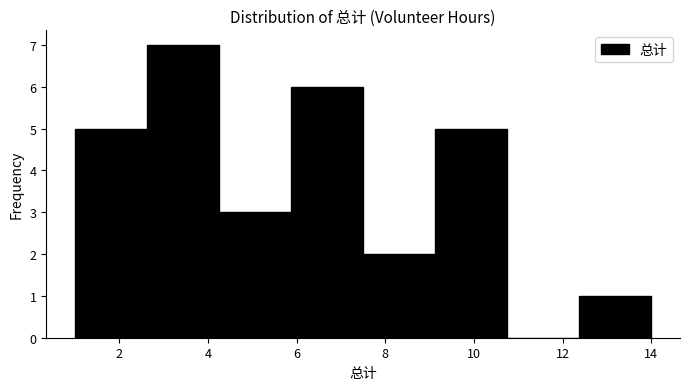

Which range on the x-axis has the tallest bar?

2.6 to 4.2